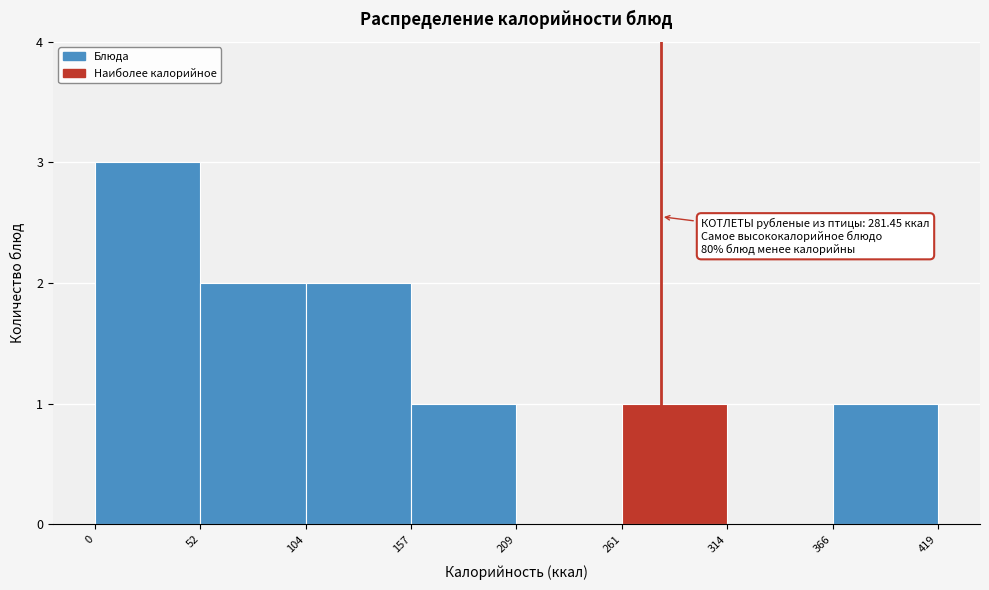

Which range on the x-axis has the tallest bar?

0 to 52